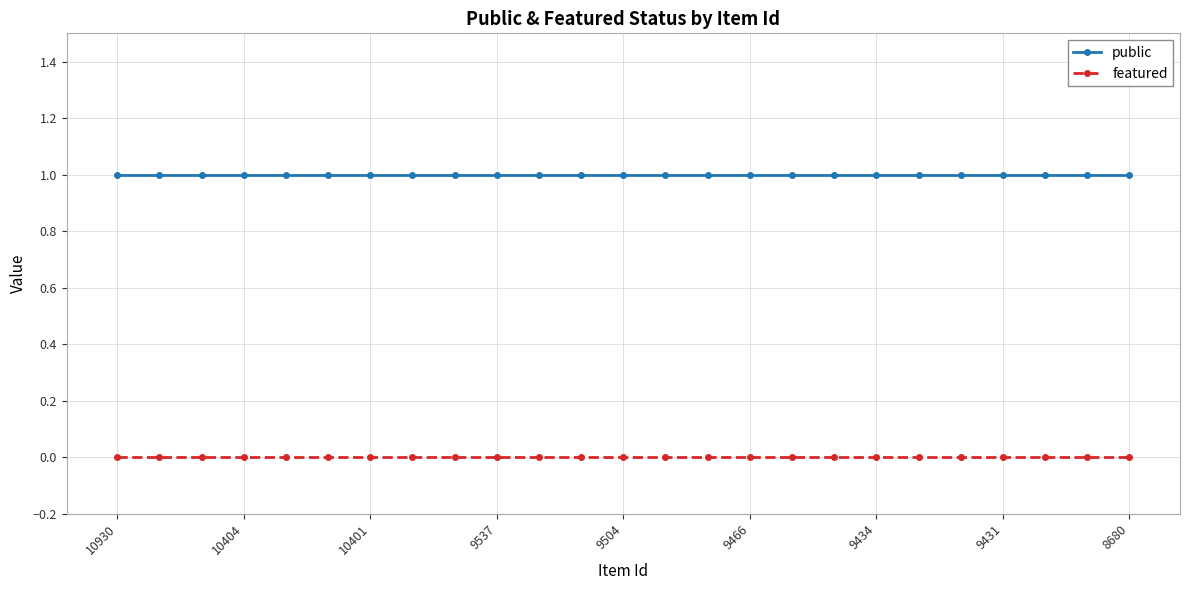

What is the value of the public point at the 17th from the left?

1